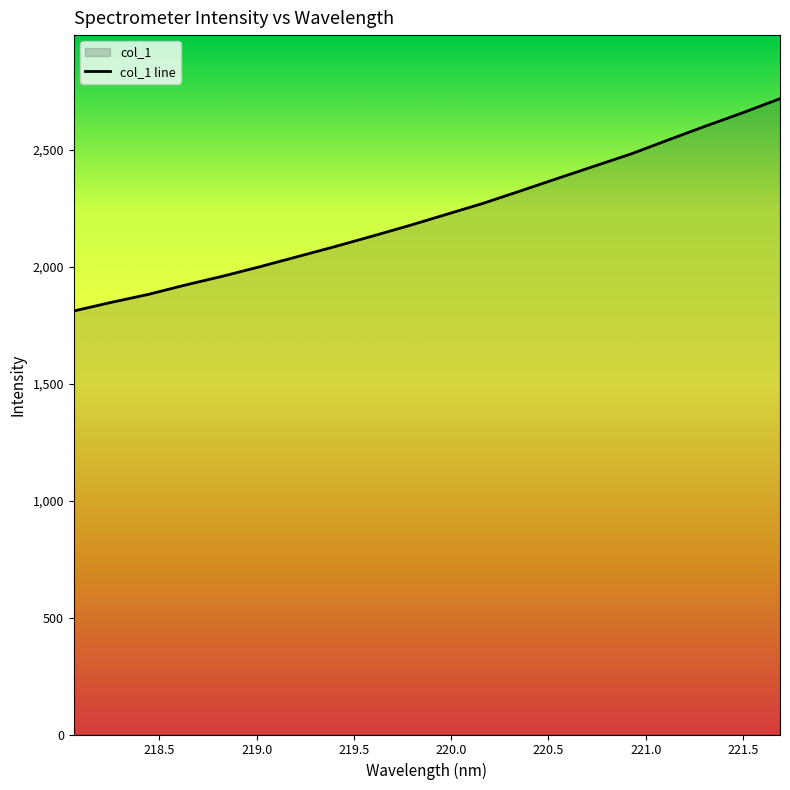

Reading right to left, list all the values displayed in this chart.

2719.4	2659.4	2602.4	2543.4	2483.6	2430.7	2377.7	2324.1	2271.4	2223.5	2175.7	2130.2	2085.8	2043.1	2000.5	1960.0	1922.5	1882.1	1848.0	1811.4